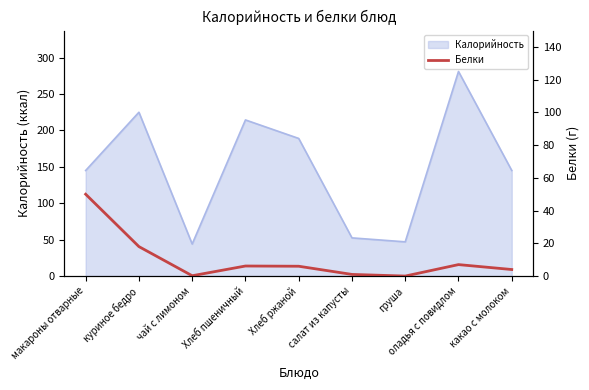

What is the difference between the maximum and minimum values?

50.0